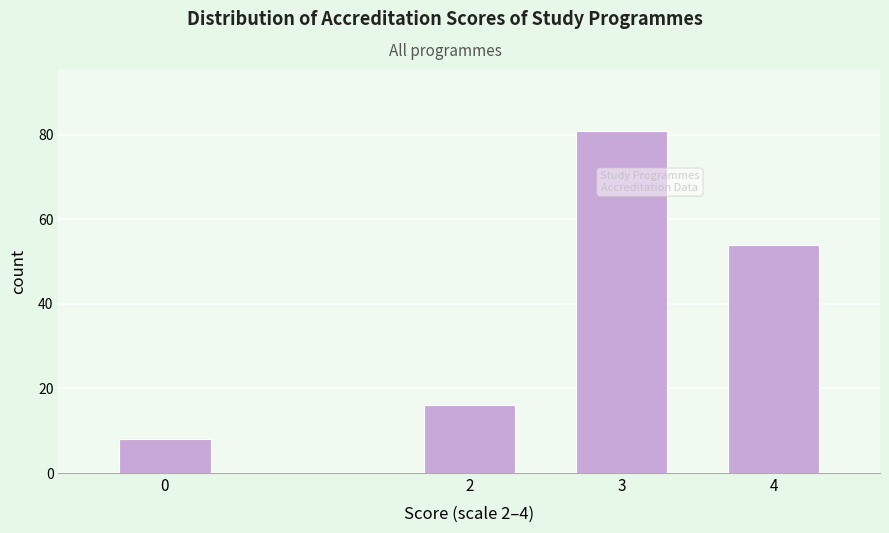

Reading left to right, extract all data points from this chart.

8	16	81	54